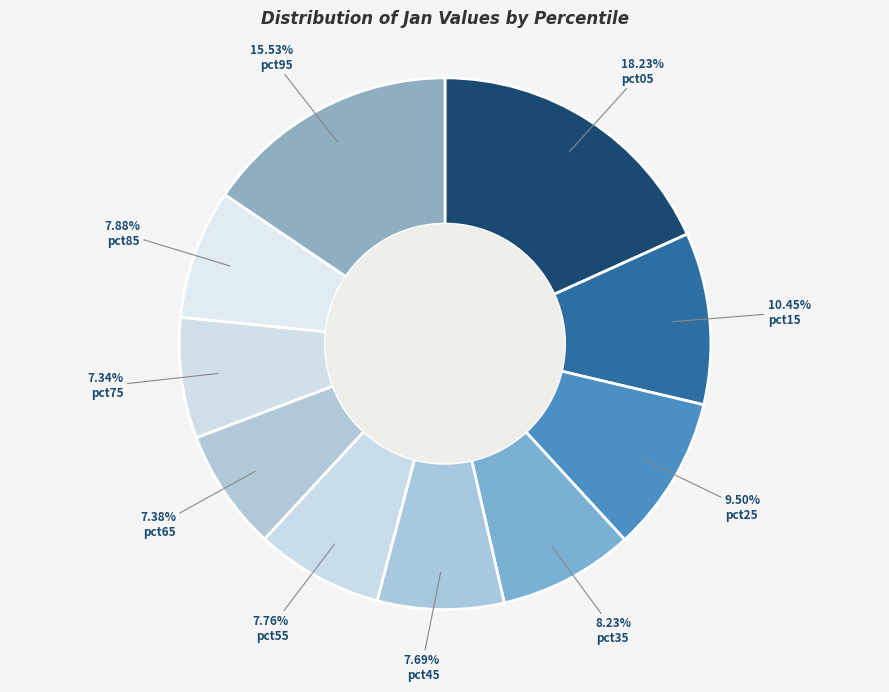

To the nearest percent, what portion does pct05 represent?

18%